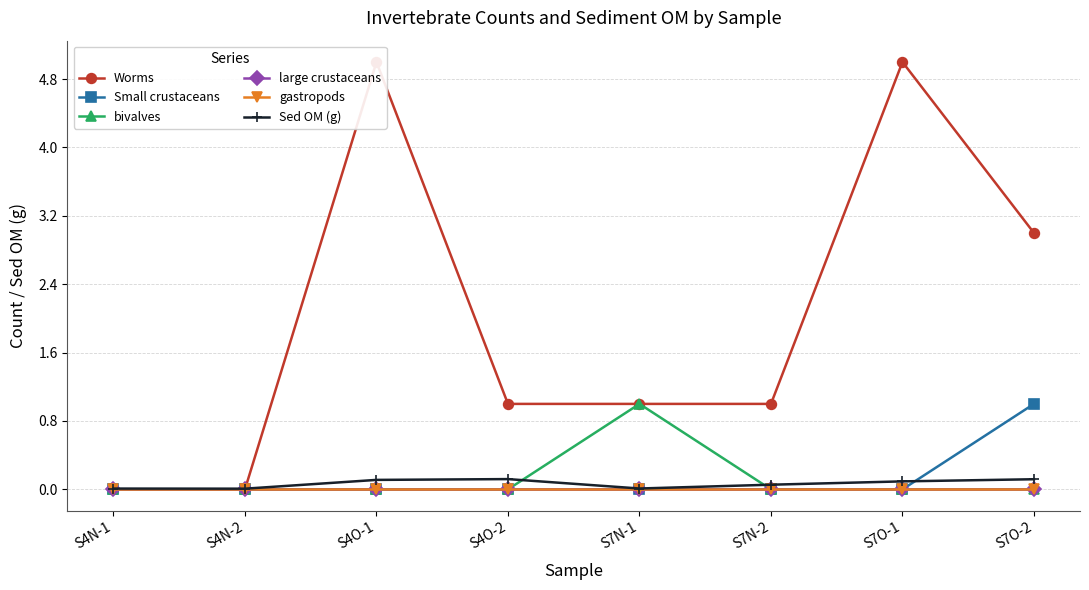

Is it true that Sed OM (g) equals 0.1 at S4O-2?

True